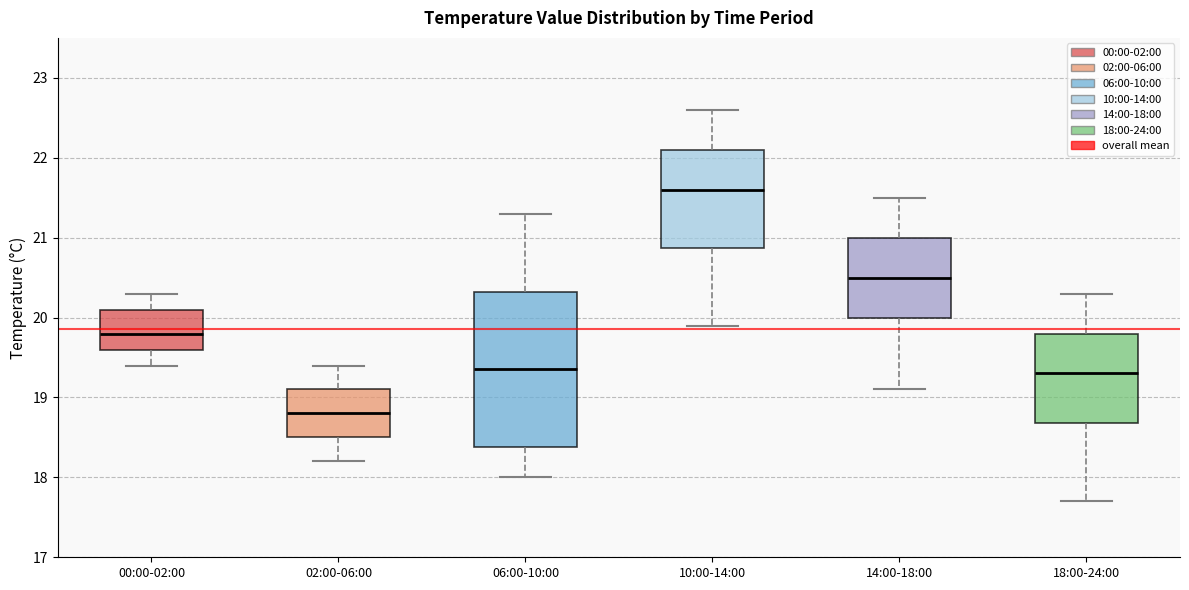

Which box's median line is the highest?

10:00-14:00